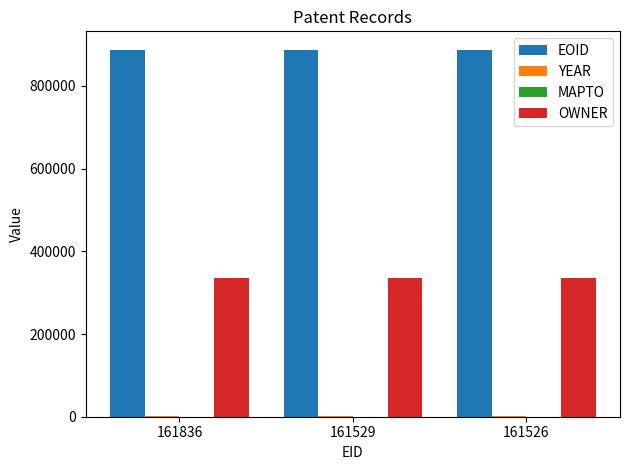

How many groups of bars are there?

3